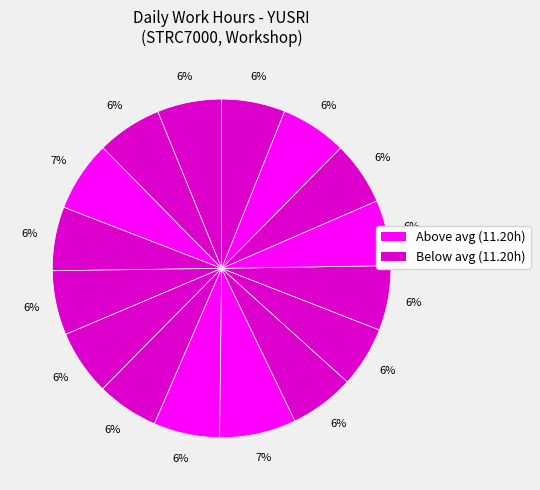

To the nearest percent, what is the average slice percentage?

6%